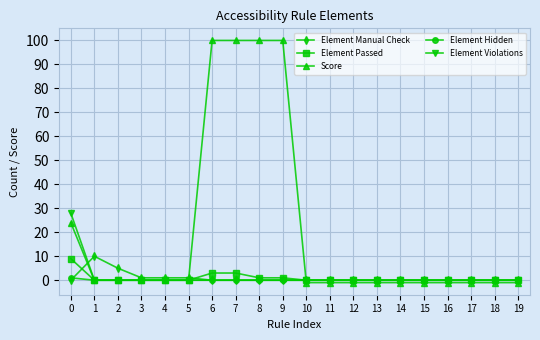

The value of Element Violations at 6 is 12. True or false?

False